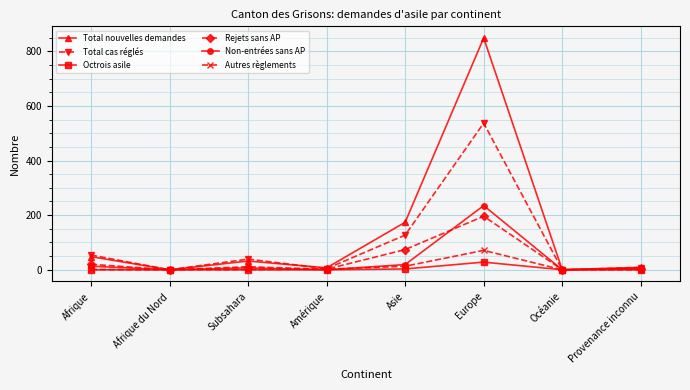

How many lines are shown in the chart?

6